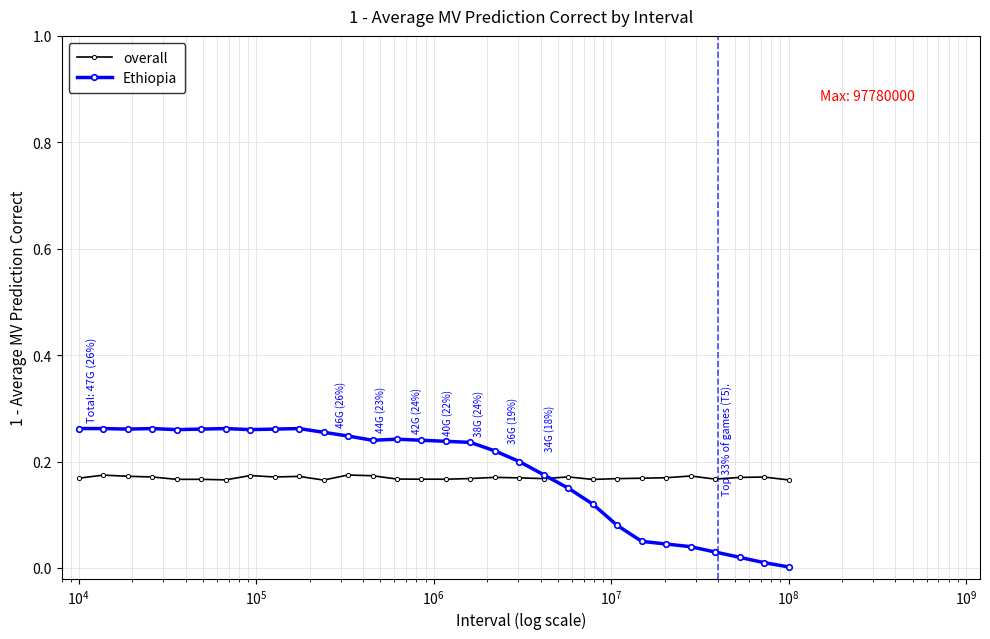

True or false: Ethiopia has more than 1 points higher than both neighbors.

True